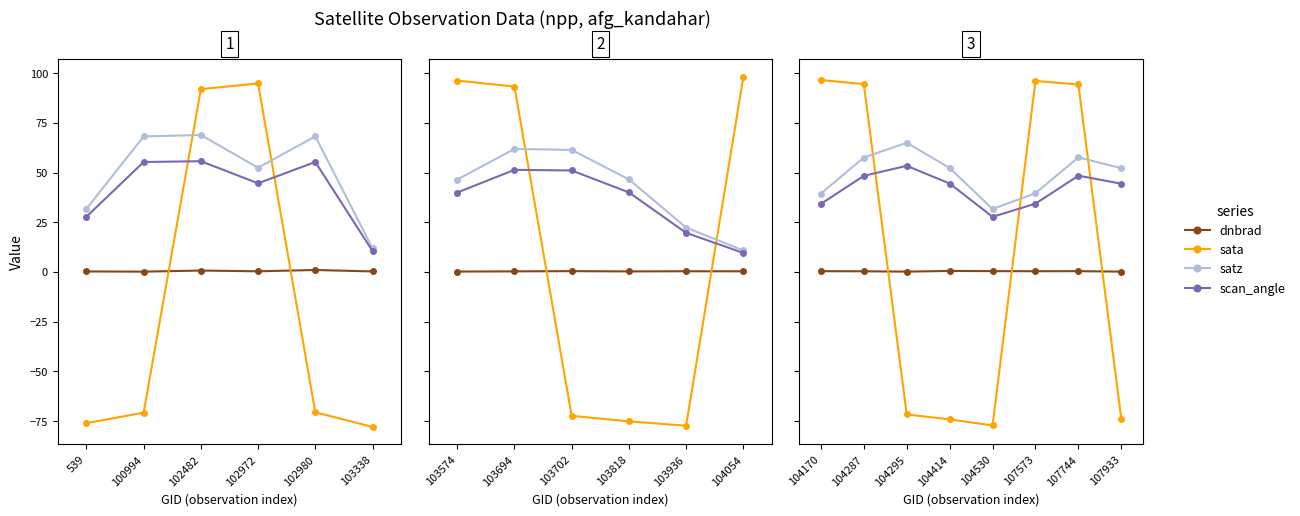

Between which two adjacent categories do scan_angle and sata first intersect?

104287 and 104295